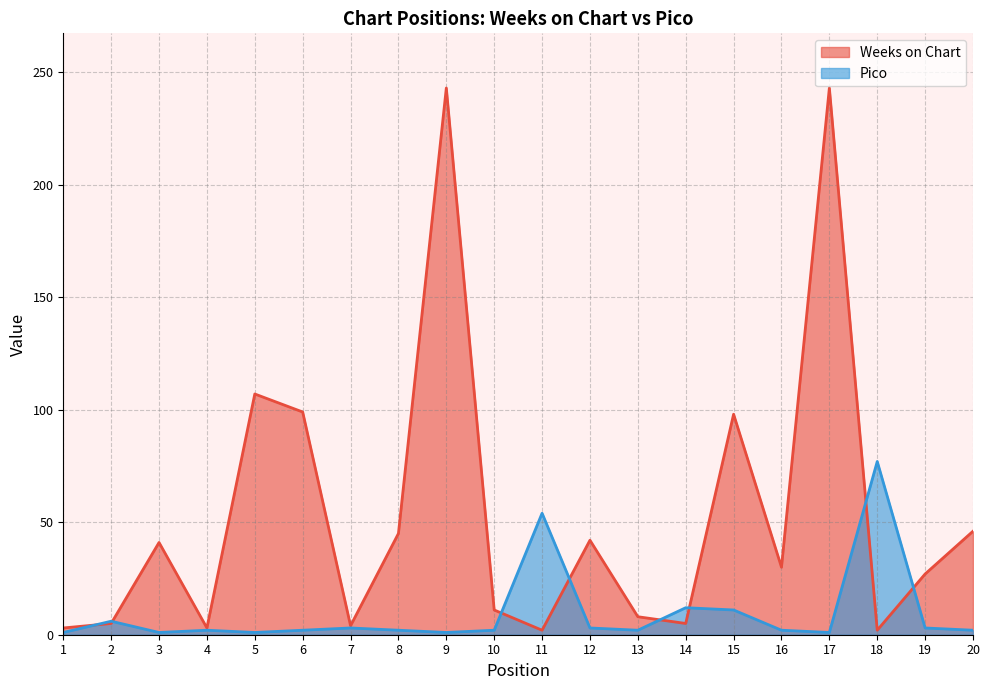

What is the lowest value of the Weeks on Chart series?

2